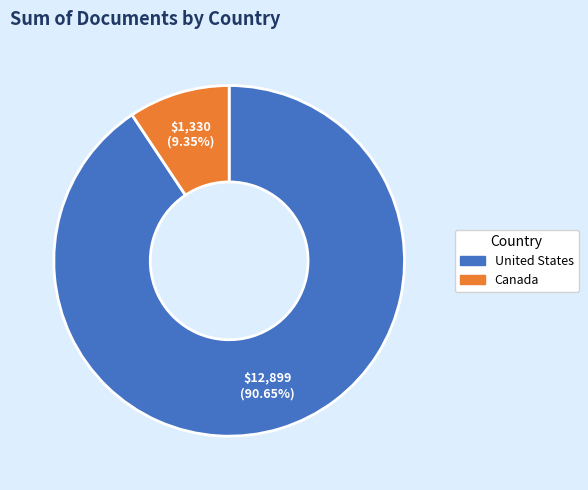

What is the ratio of the value at United States to the value at Canada?

9.7